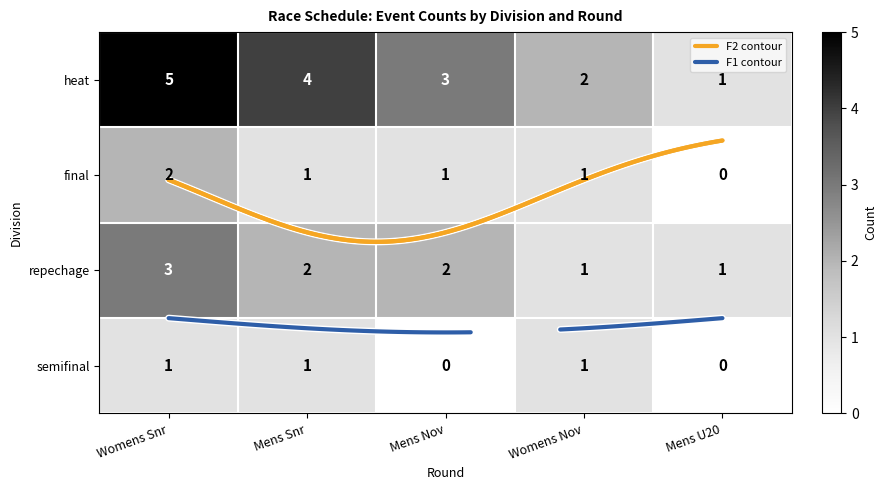

Which series has the widest spread of values?

heat